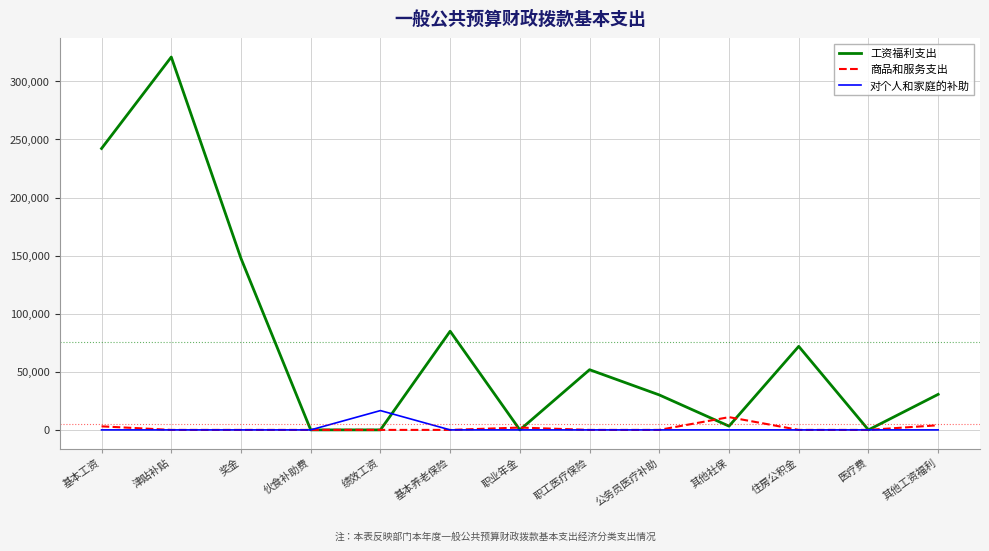

The value of 工资福利支出 at 职业年金 is 0.0. True or false?

True